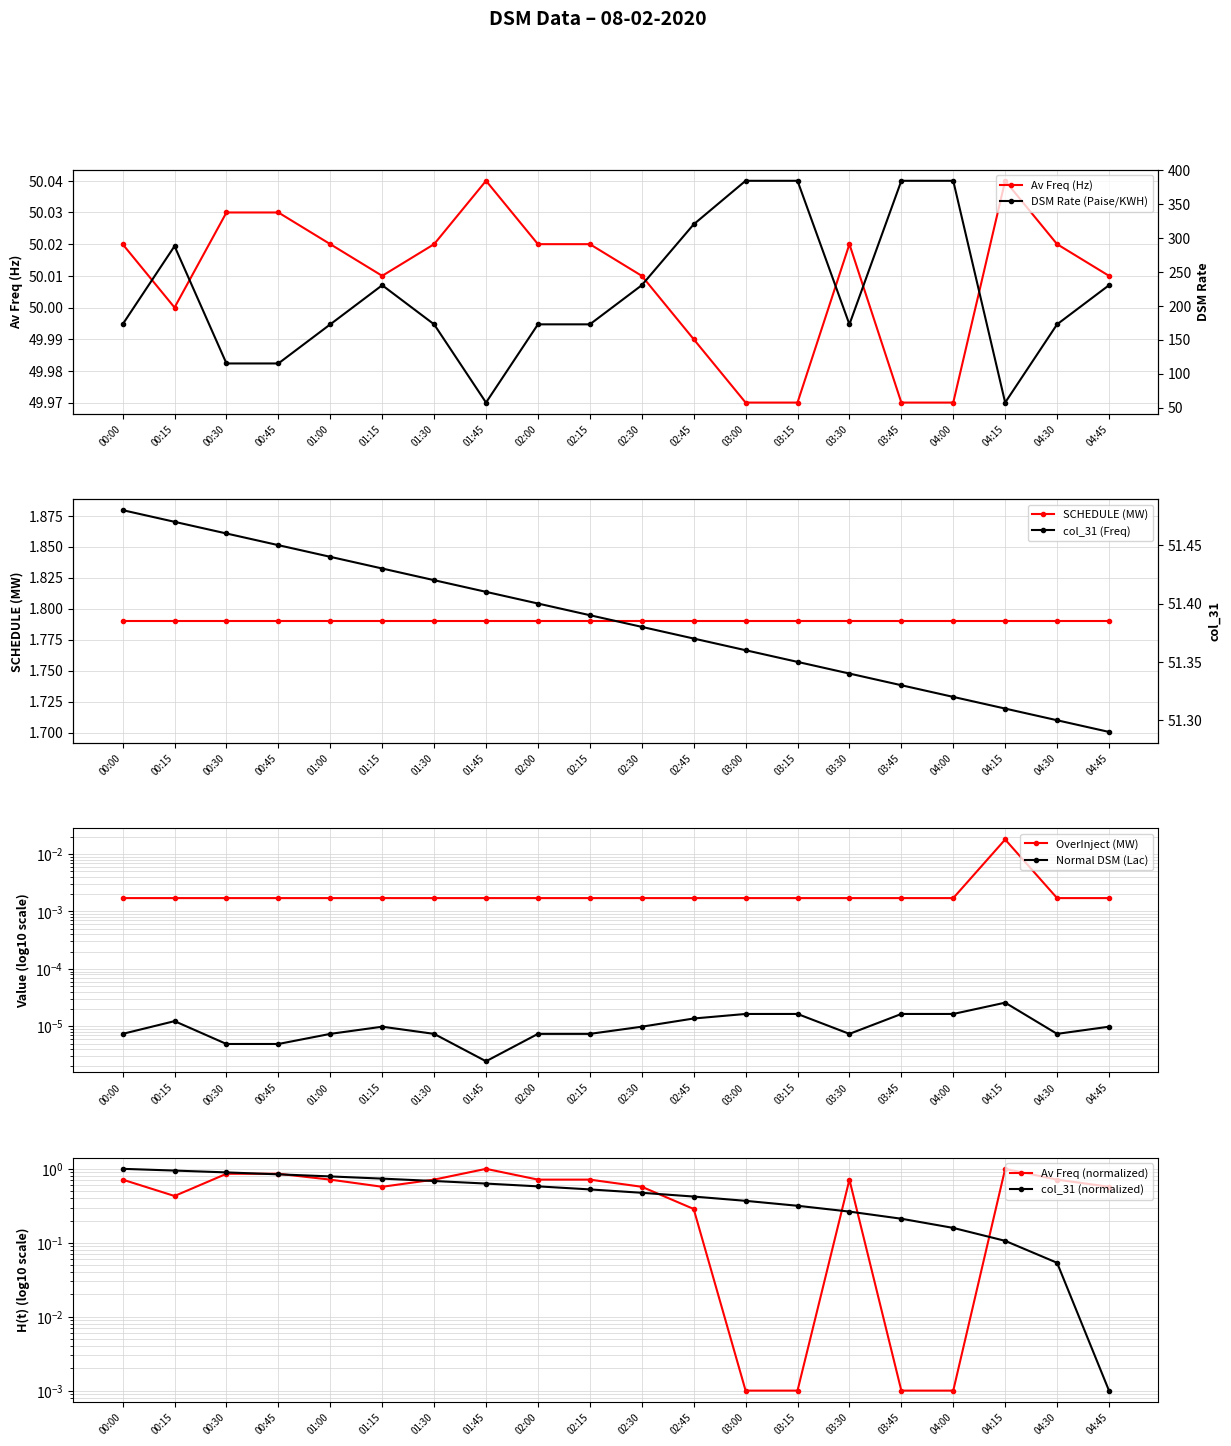

The Av Freq (Hz) series shows 28.6 at 00:30. True or false?

False